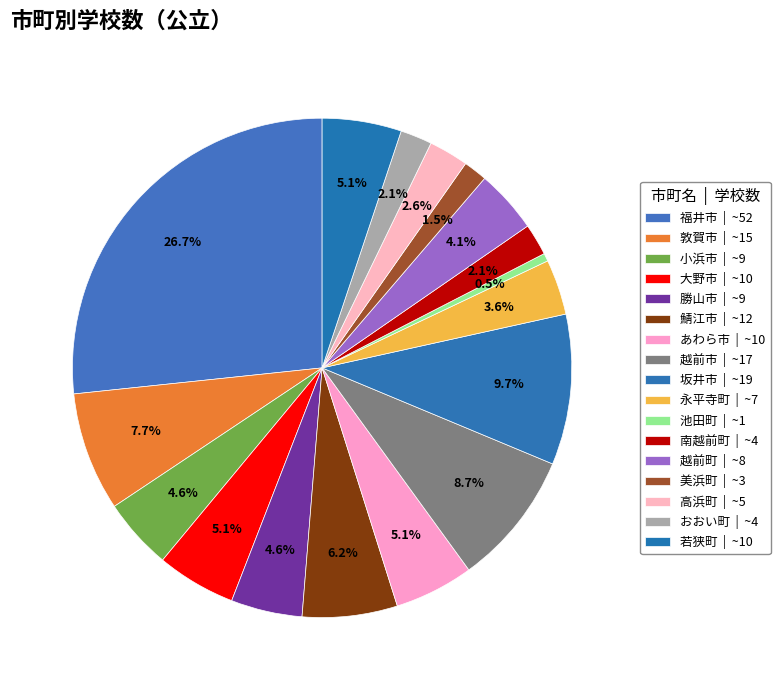

How many segments does this pie chart have?

17